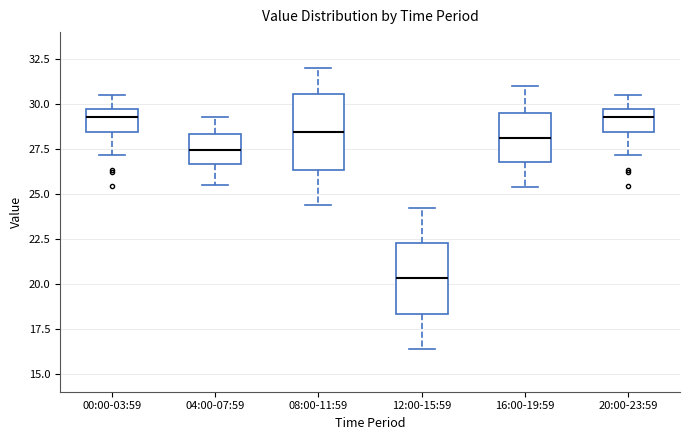

Where is the upper edge of the box for 16:00-19:59 on the y-axis? The values are not printed on the chart, so give them approximately, as read against the axis.

29.5